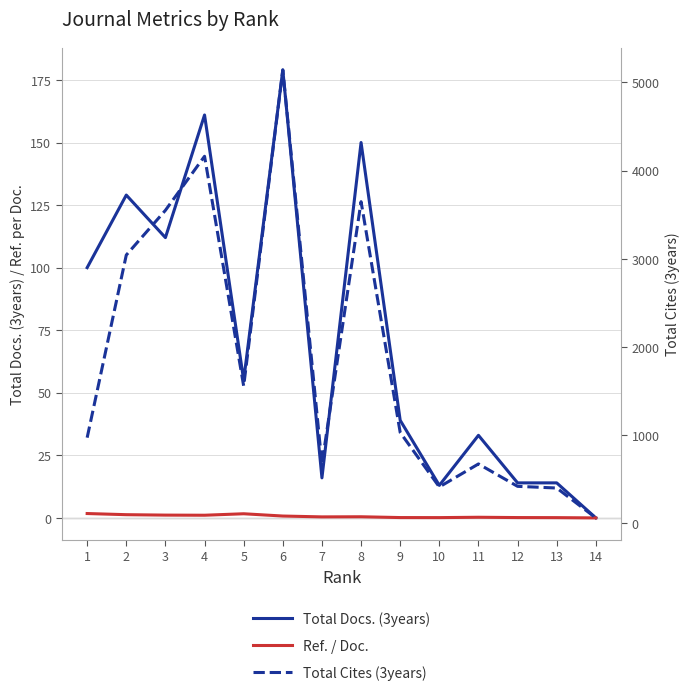

Rank the series at 9 from highest to lowest value.

Total Cites (3years), Total Docs. (3years), Ref. / Doc.